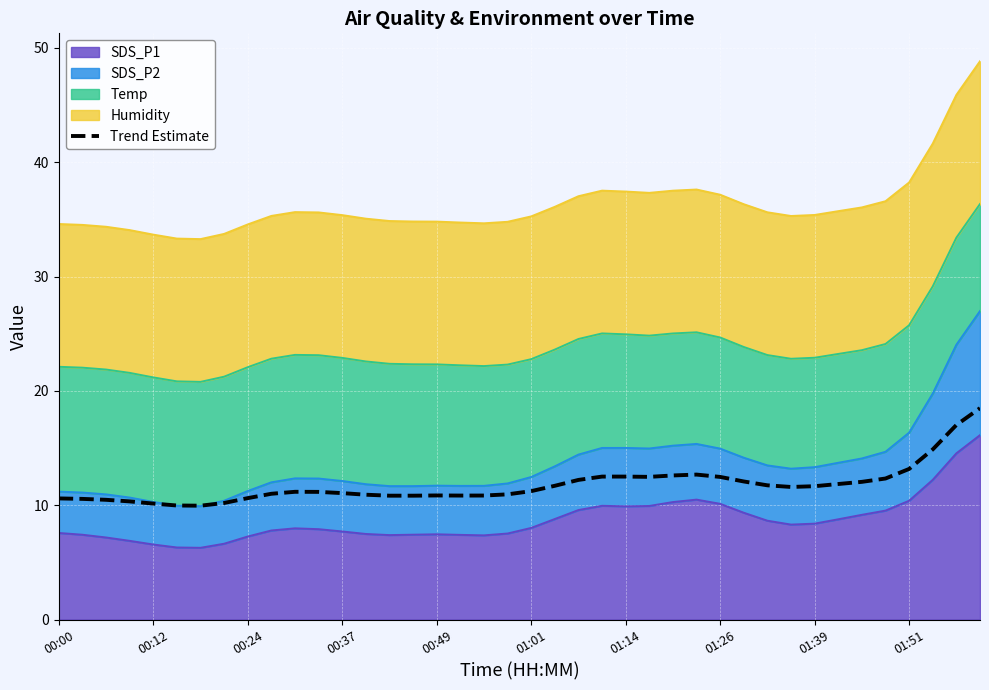

What is the difference between the second highest and minimum values?

7.1